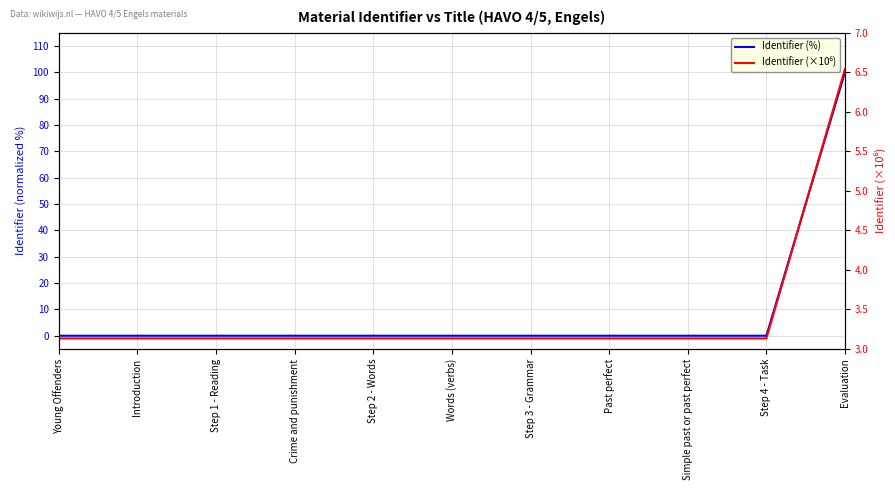

Which label corresponds to the smallest value in the chart?

Young Offenders